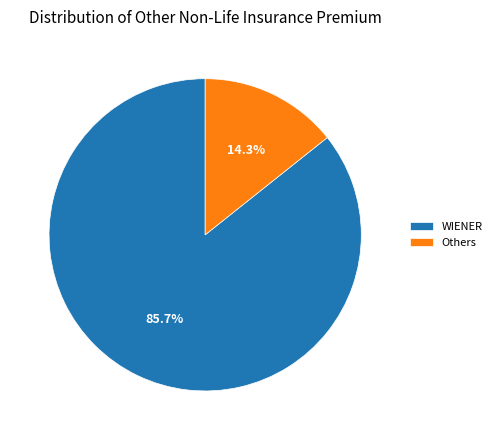

Is WIENER the majority of the pie?

Yes